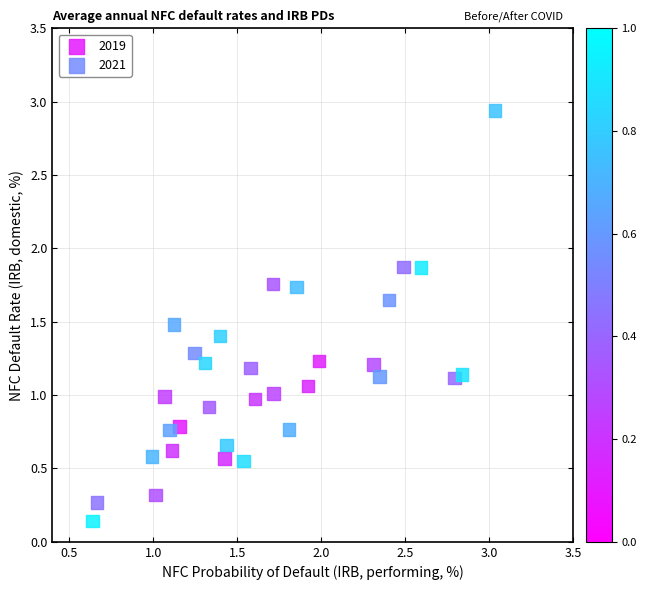

Which series contains the lowest Y value?

2021